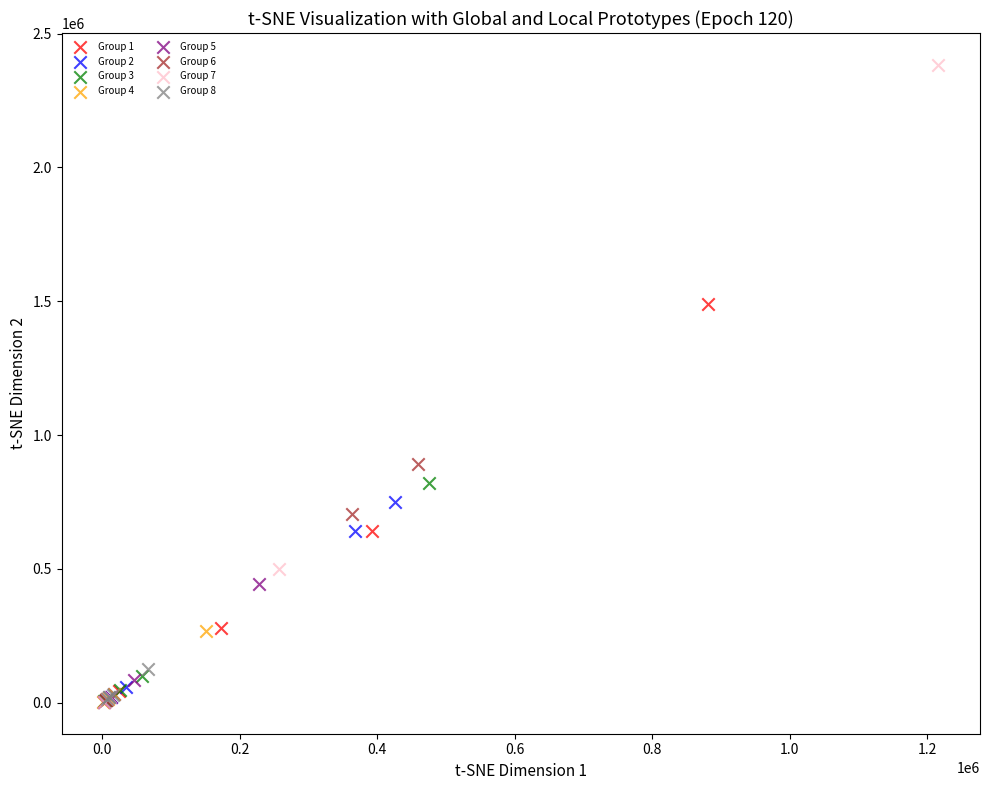

Which series reaches the maximum Y coordinate?

Group 7